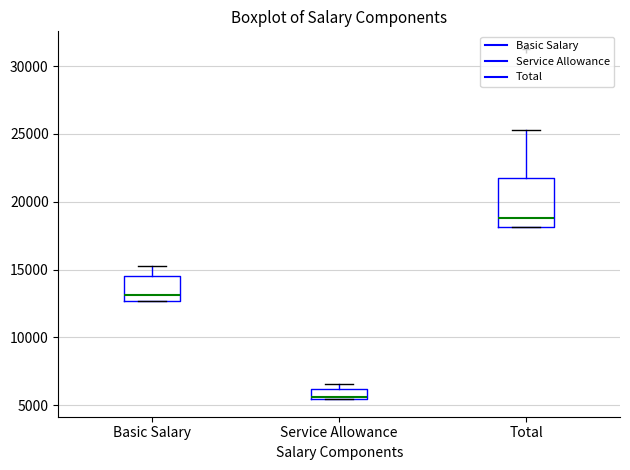

Reading left to right, transcribe this box plot: for each box, give where its median line is, the range the box spans, and where its two whiskers end, as read against the y-axis. The values are not printed on the chart, so give them approximately, as read against the axis.

Basic Salary: median 13000, box 12500 to 14500, whiskers 12500 to 15000
Service Allowance: median 5500 (just above the box's lower edge), box 5500 to 6000, whiskers 5500 to 6500
Total: median 19000, box 18000 to 22000, whiskers 18000 to 25500